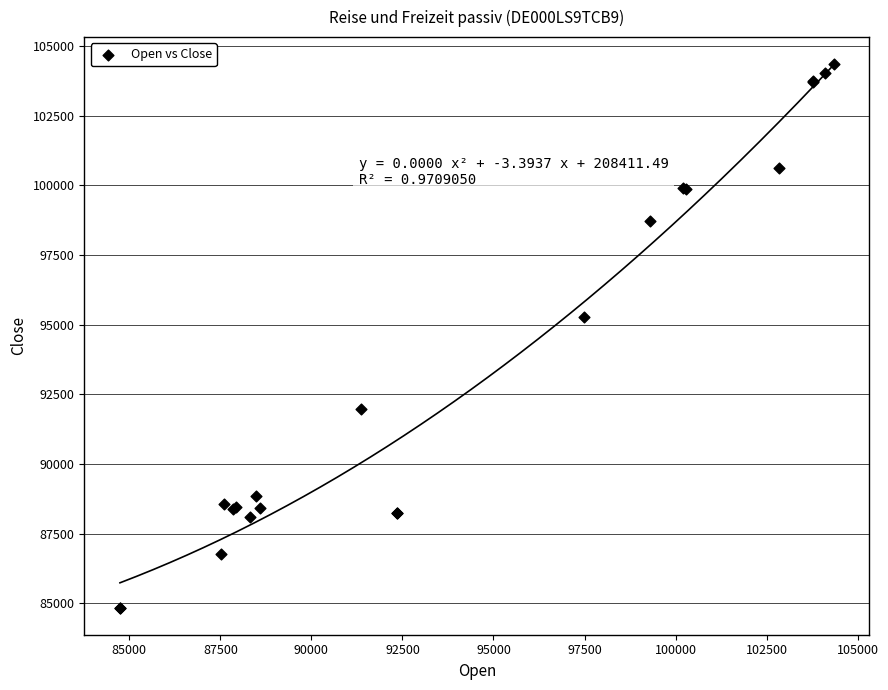

What Y value in the scatter plot is closest to 94596?

95267